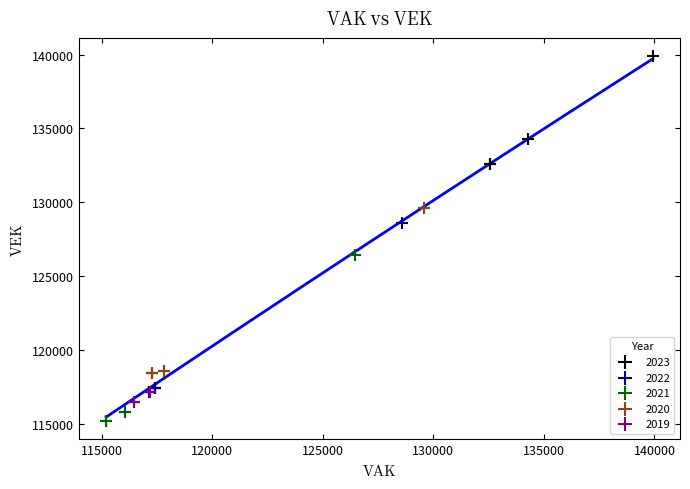

Which series reaches the maximum Y coordinate?

2023